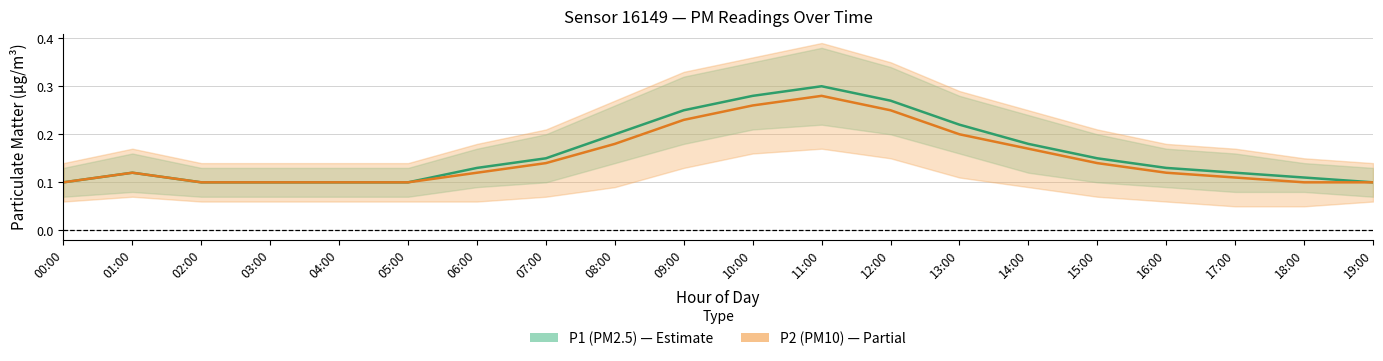

Rank the series at 12:00 from lowest to highest value.

P2 (PM10), P1 (PM2.5)